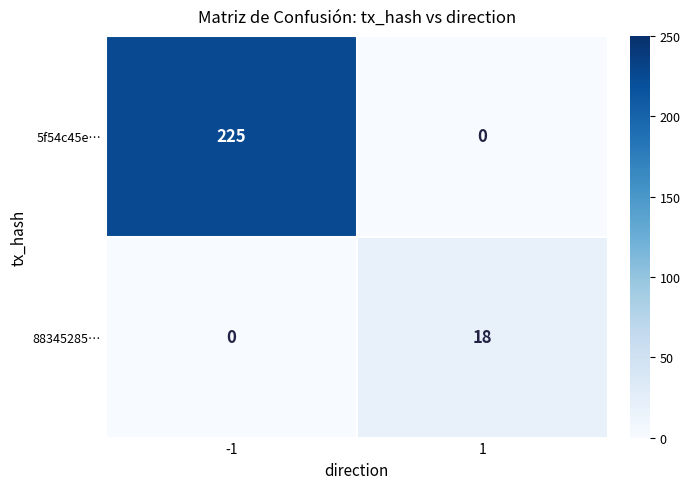

Which series has the largest total across all categories?

5f54c45e…